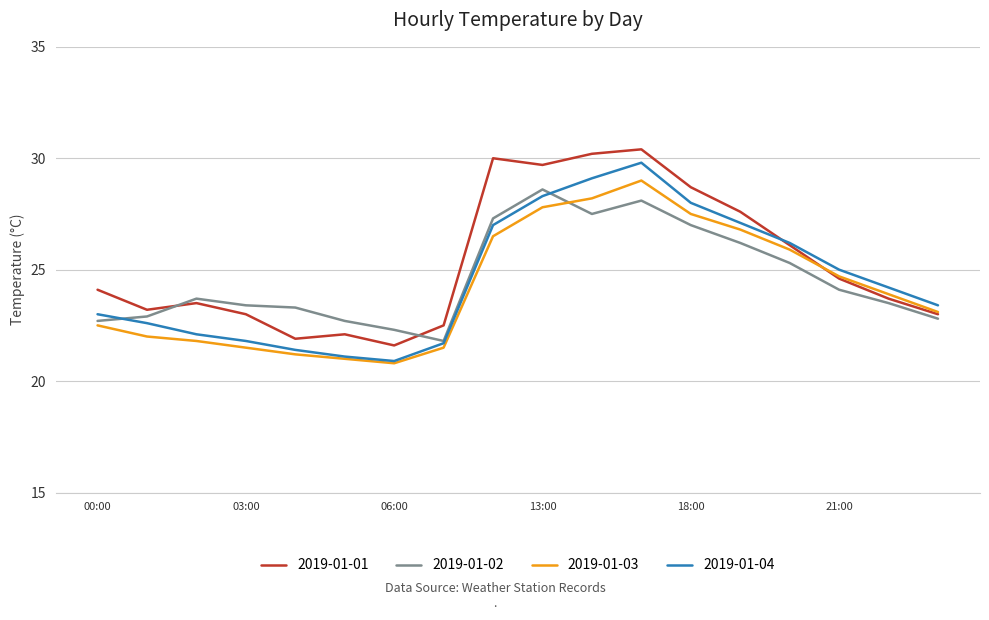

What is the lowest value of the 2019-01-02 series?

21.8